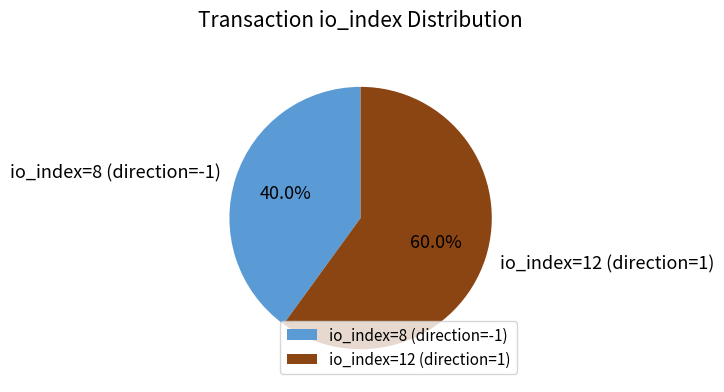

Rank the categories by value from lowest to highest.

io_index=8 (direction=-1), io_index=12 (direction=1)